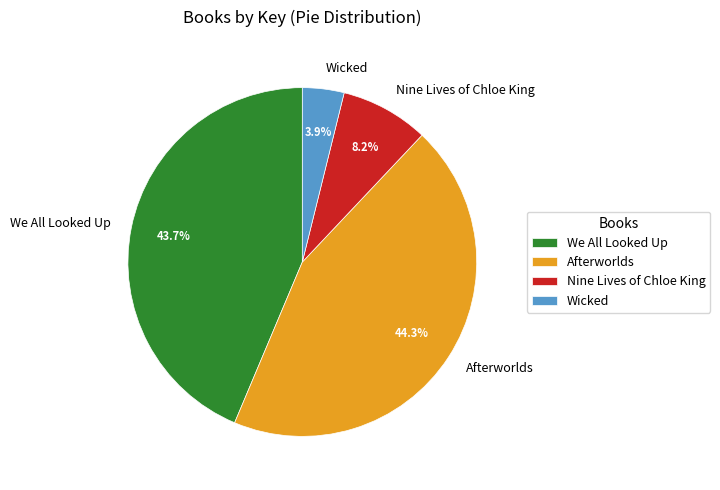

The We All Looked Up slice represents 33% of the pie. True or false?

False